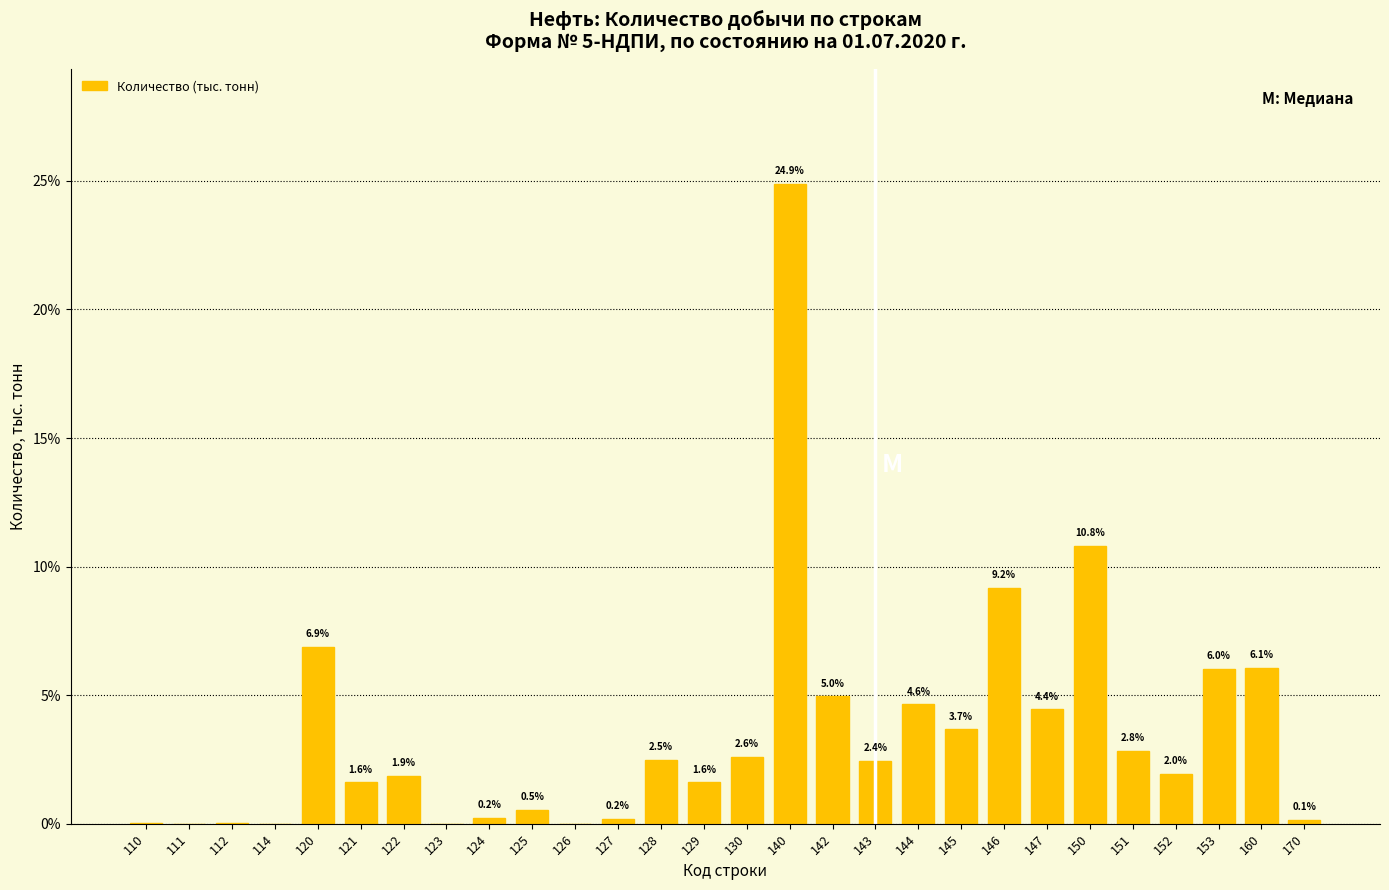

Which category has the highest value across all series?

140